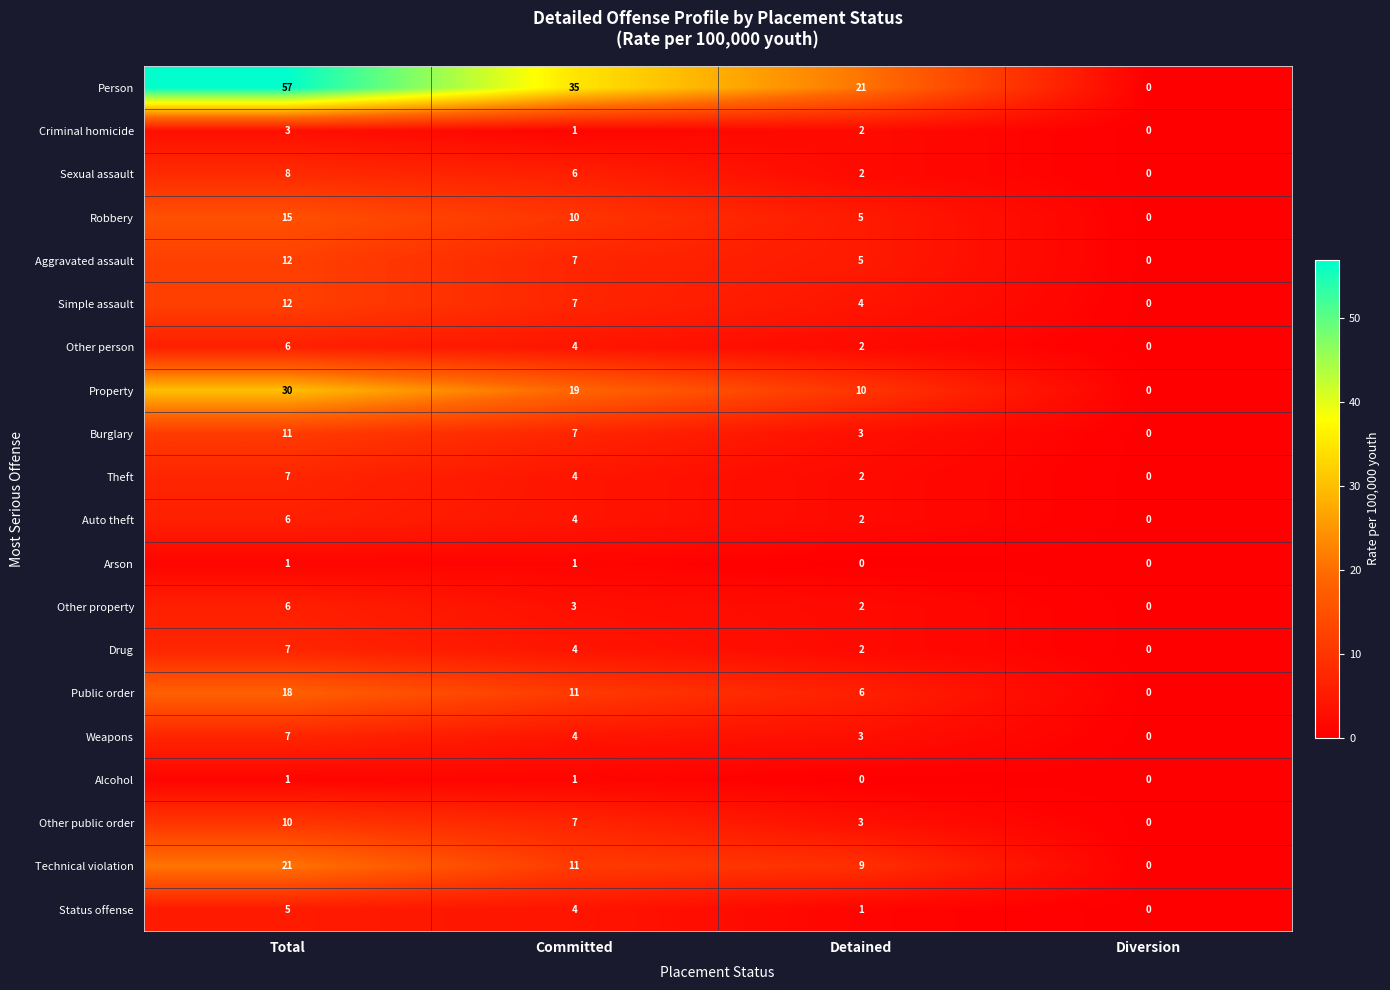

At which label does Robbery first exceed 10?

Total